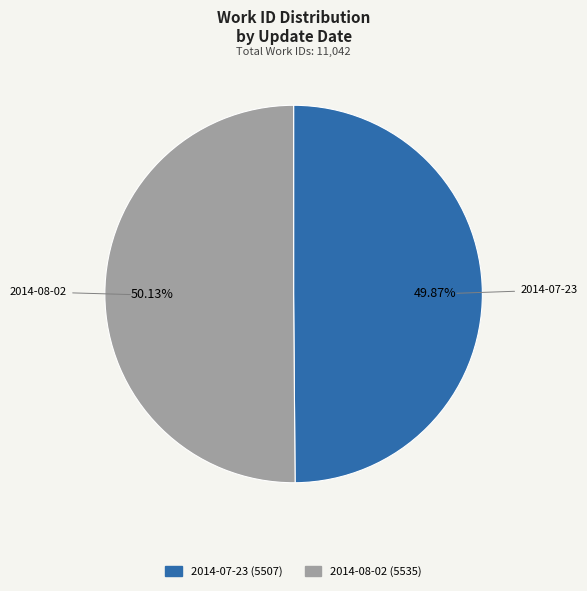

To the nearest percent, what percentage of the pie is 2014-07-23?

50%